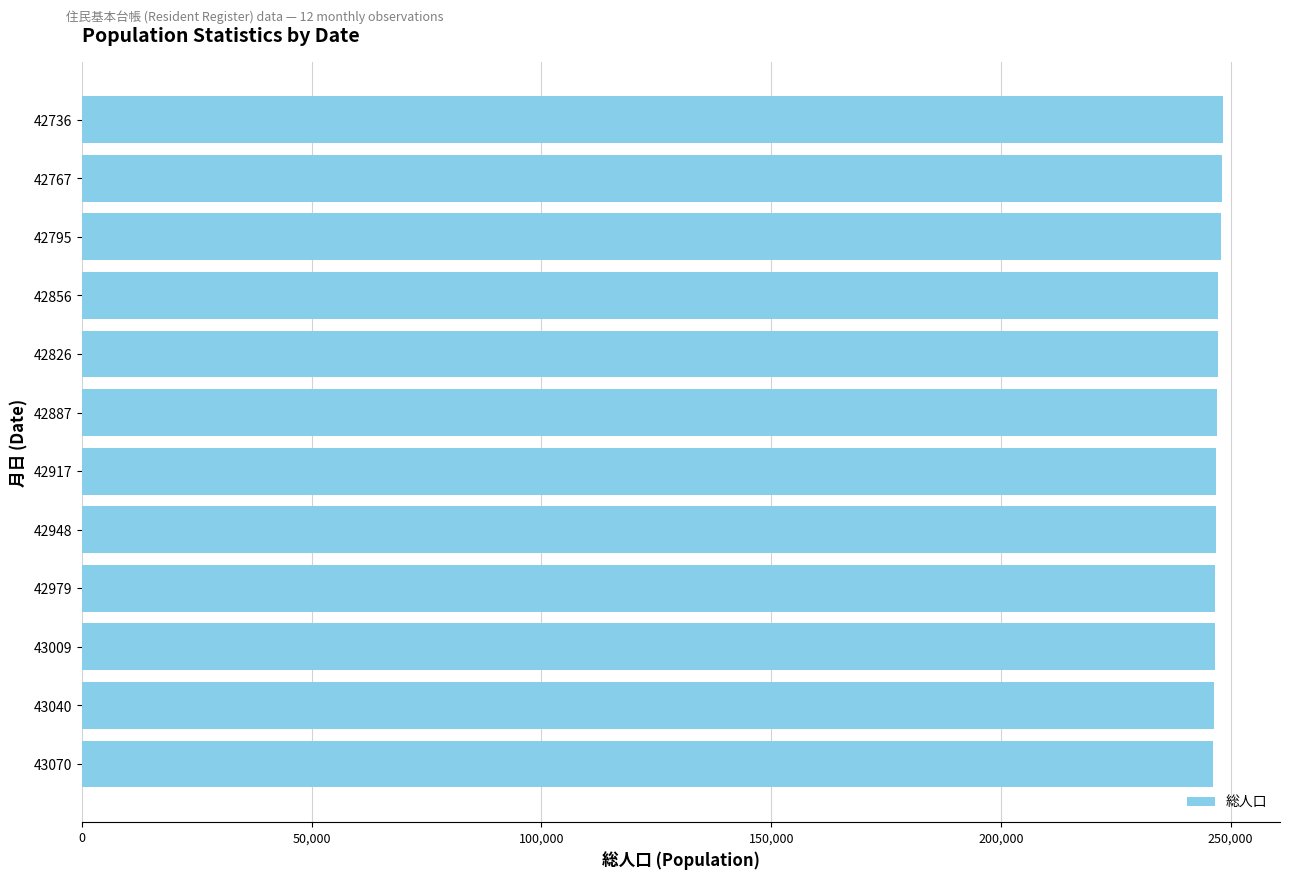

How many values are below 246988?

6